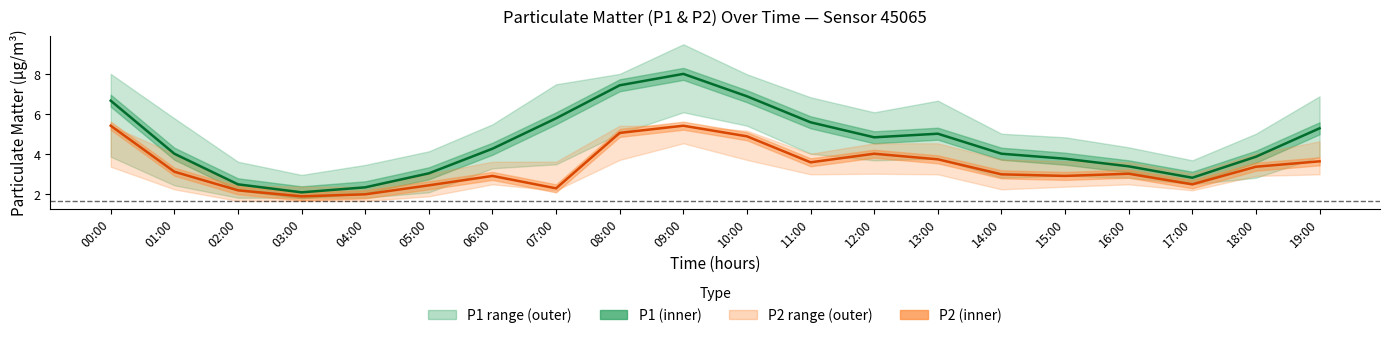

True or false: P1 (mean) and P2 (mean) intersect in this chart.

False